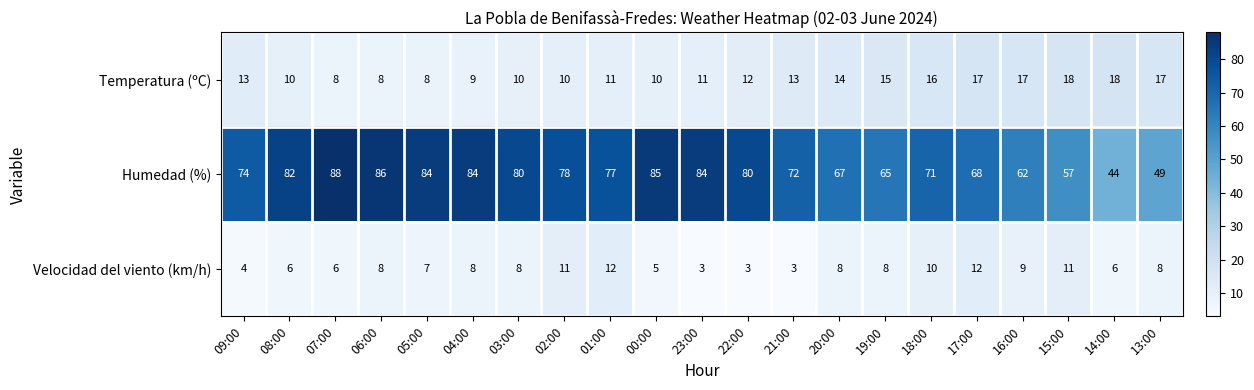

What is the spread (max minus min) of values at 18:00?

61